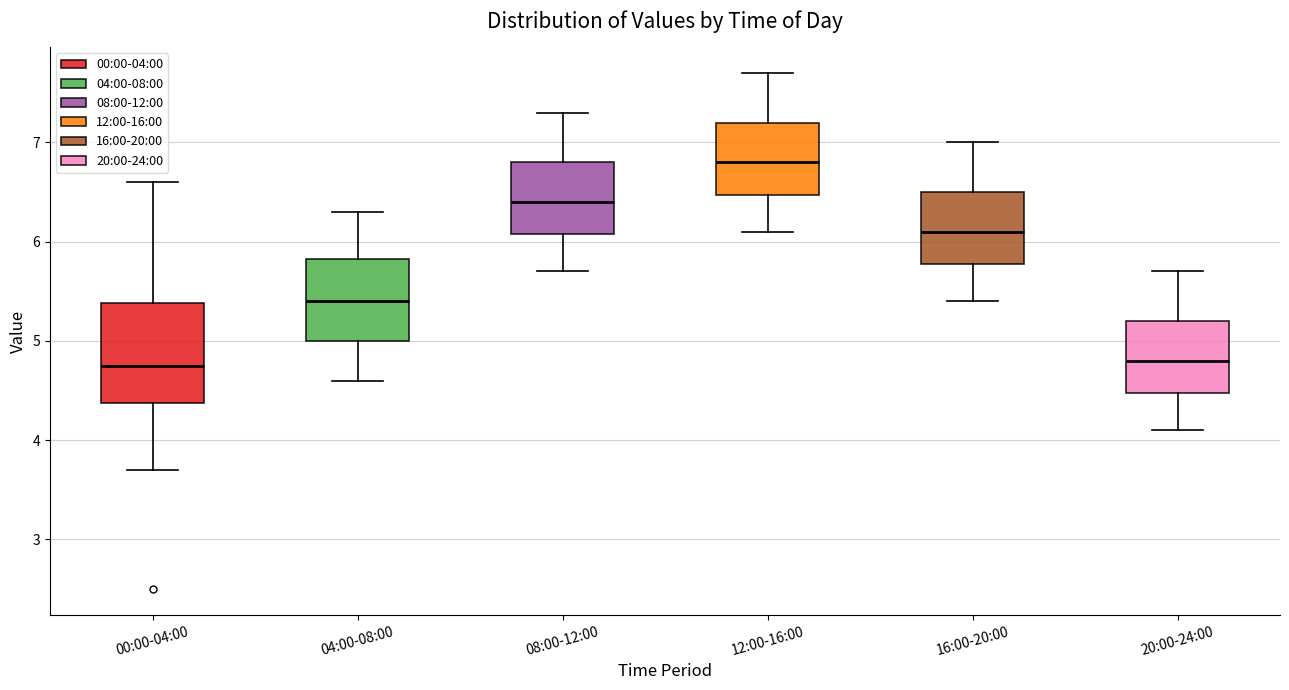

Where does the median line of the box for 12:00-16:00 sit on the y-axis? The values are not printed on the chart, so give them approximately, as read against the axis.

6.8